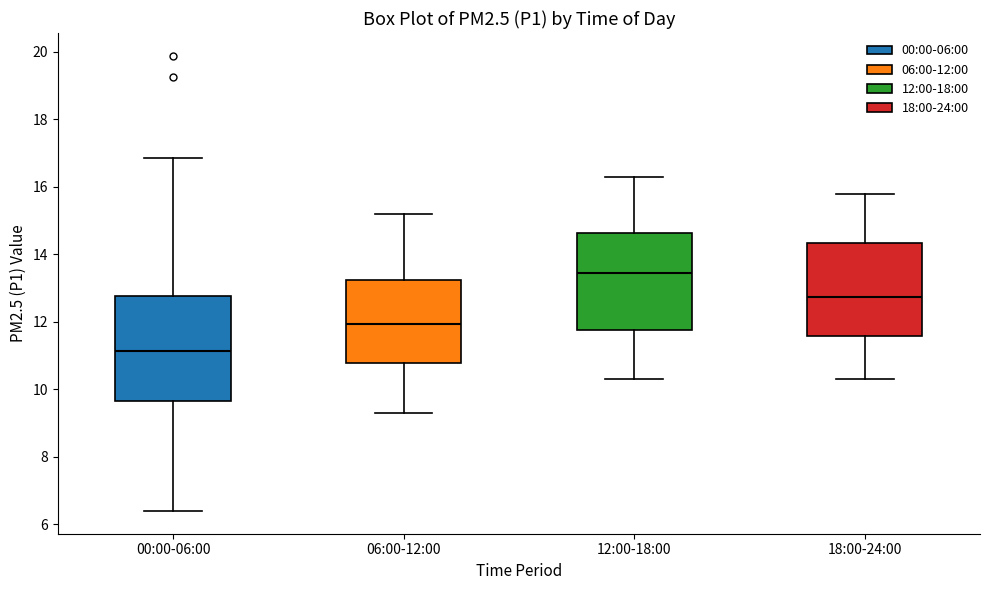

Which box's median line is the highest?

12:00-18:00